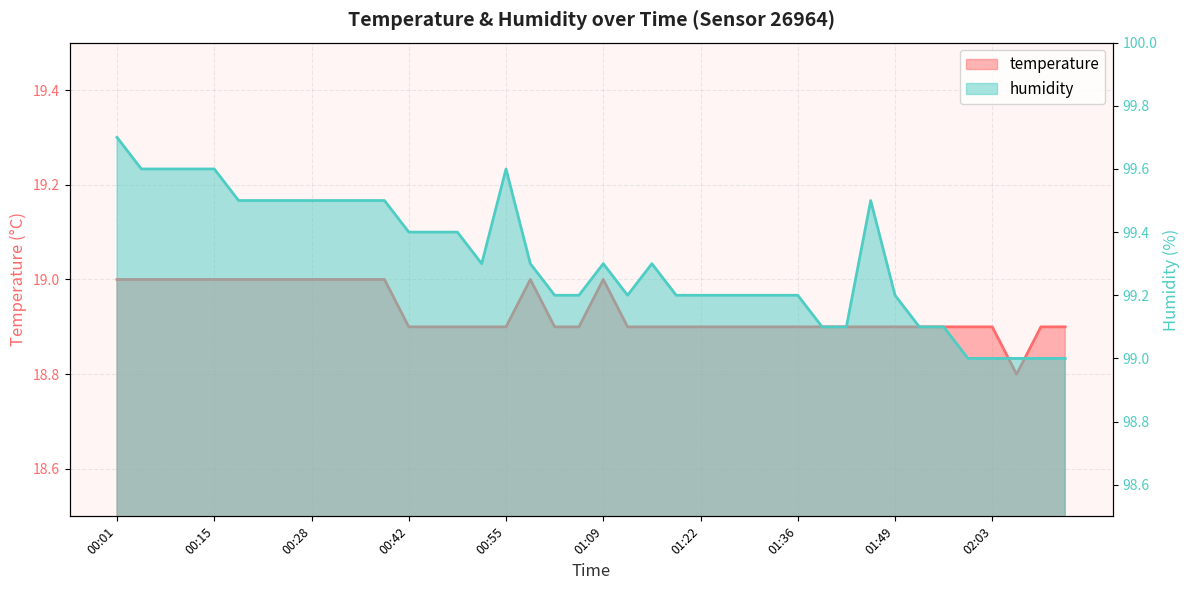

Which series has the largest range (max minus min)?

humidity